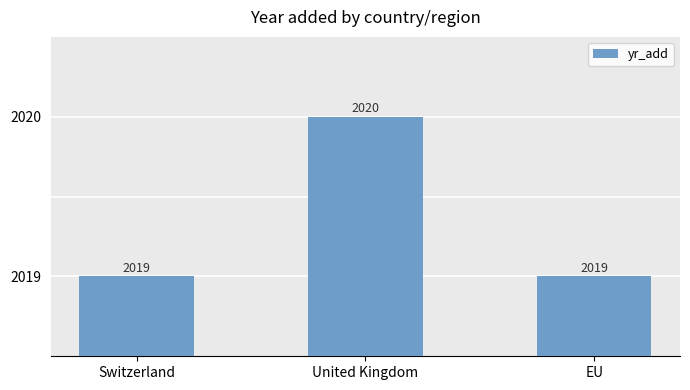

Count the values in the range 2019 to 2020.

3